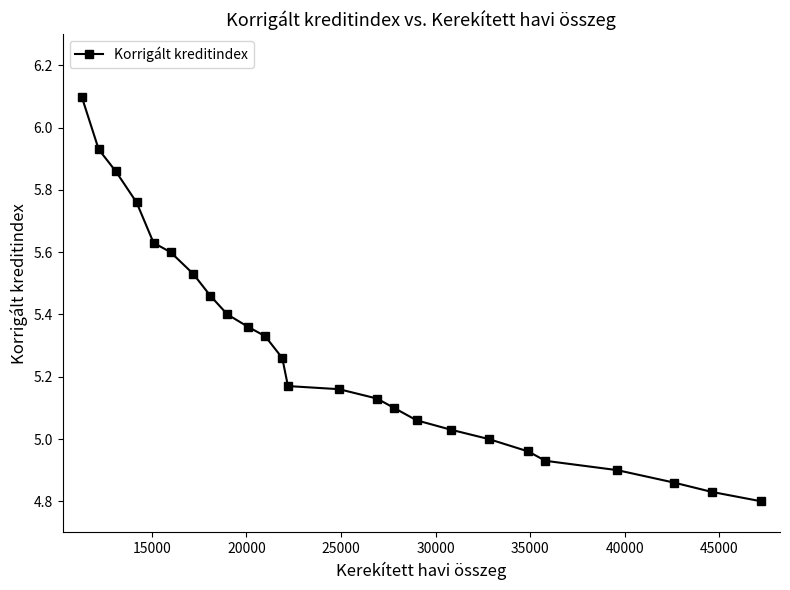

What is the difference between the maximum and minimum values?

1.3